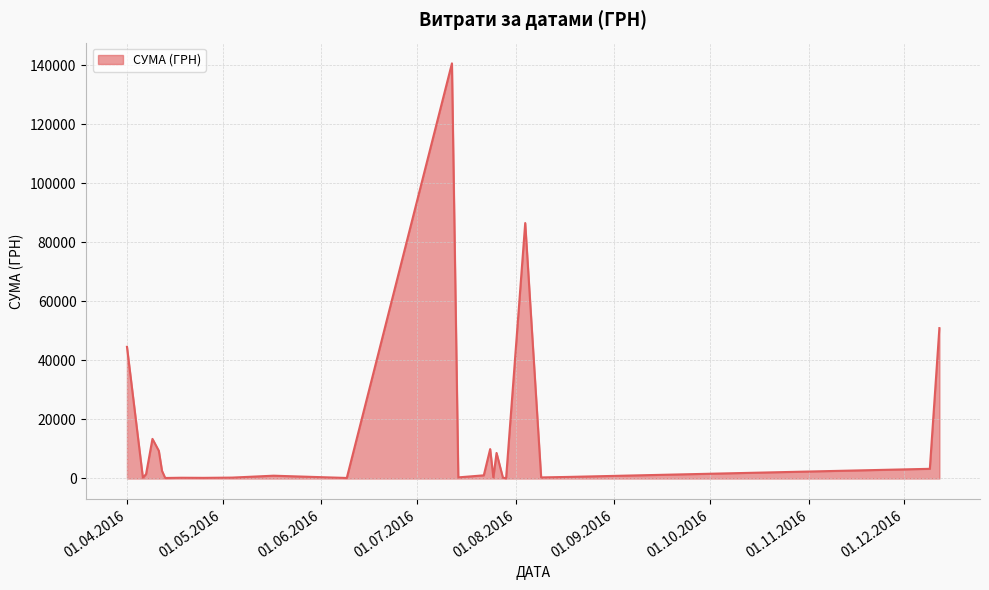

What is the maximum value shown in the chart?

140706.2